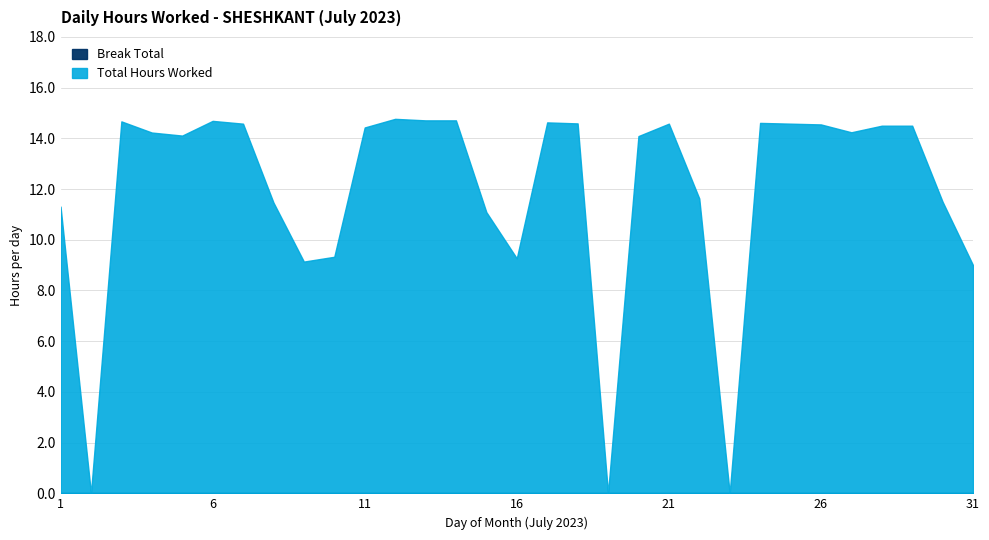

Which label corresponds to the largest value in the chart?

12